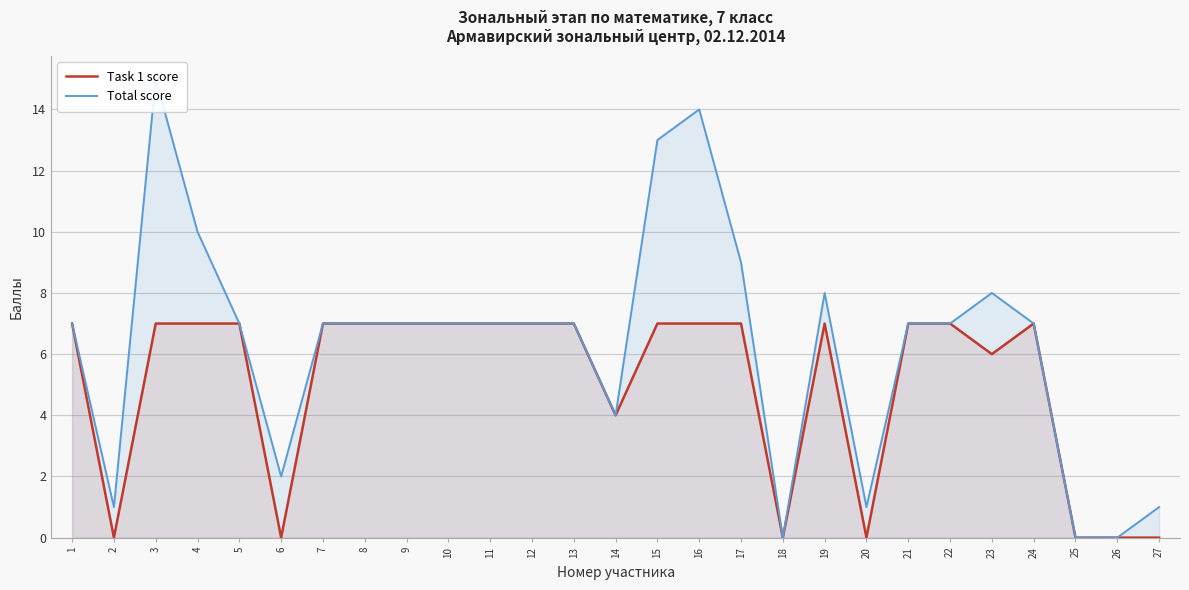

What is the average value of the Total score series?

6